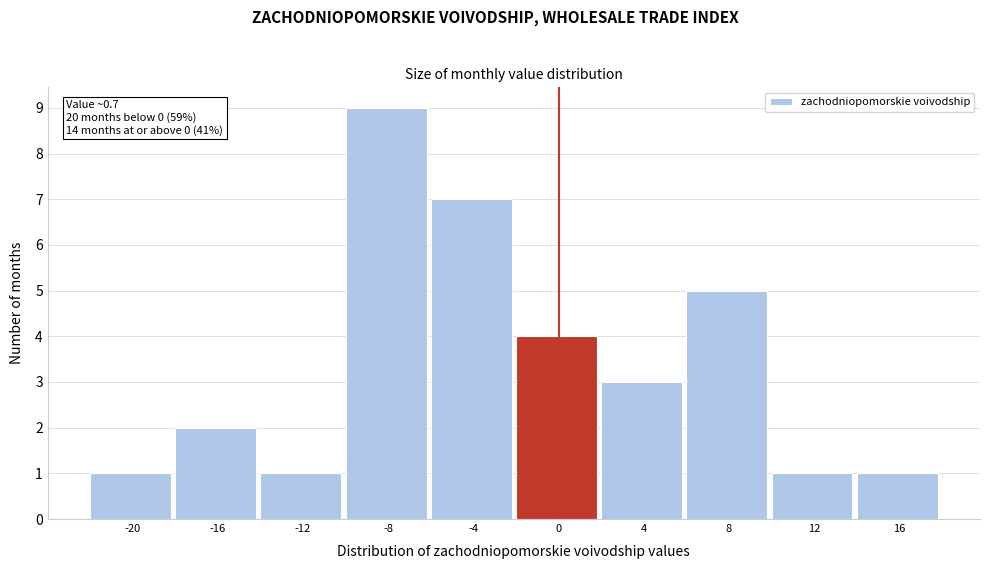

Reading left to right, what are all the values shown in this chart?

1	2	1	9	7	4	3	5	1	1